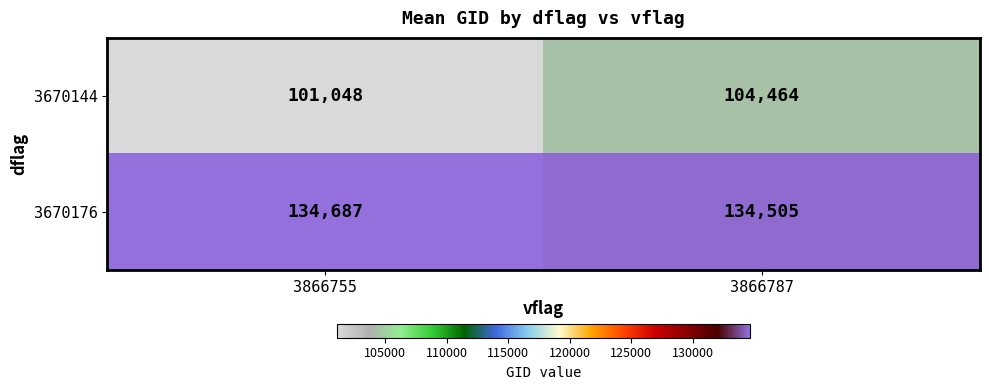

How many categories are shown in the chart?

2